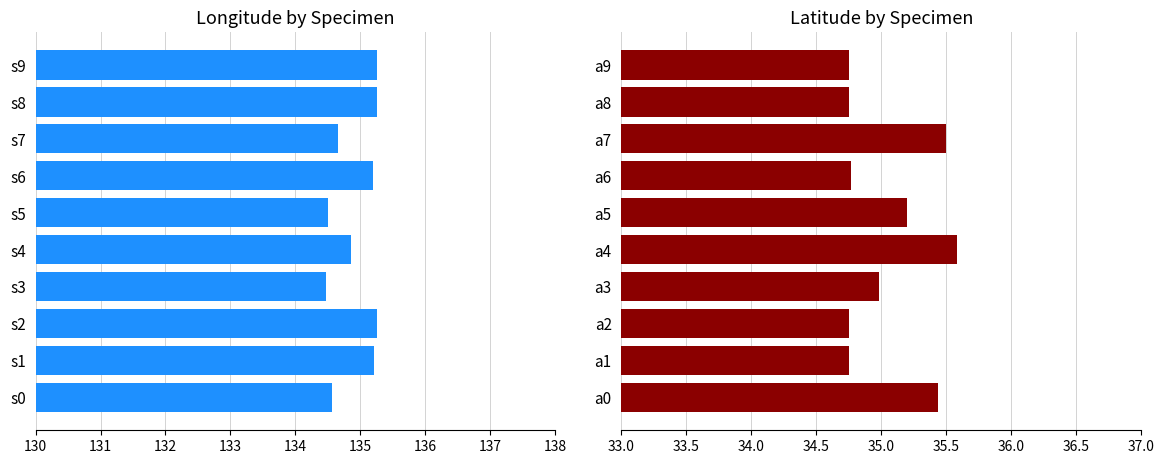

Which has a higher value, s1 or s2?

s2